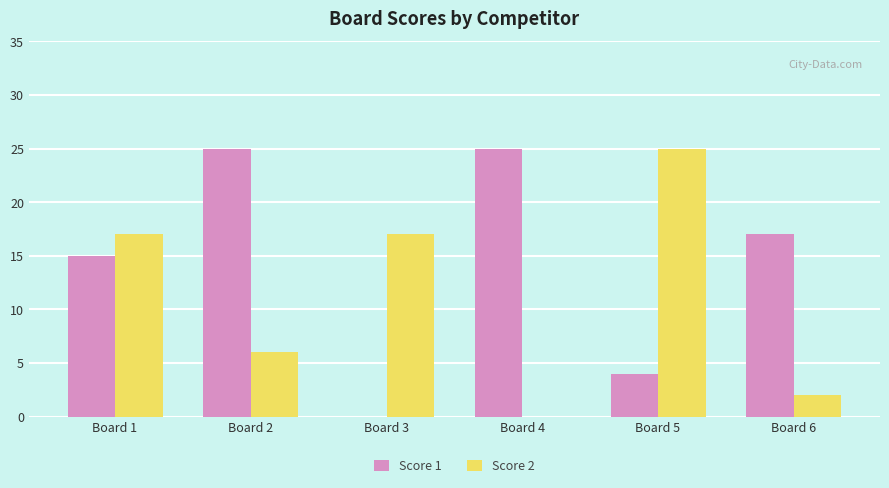

Count the number of data series in this chart.

2